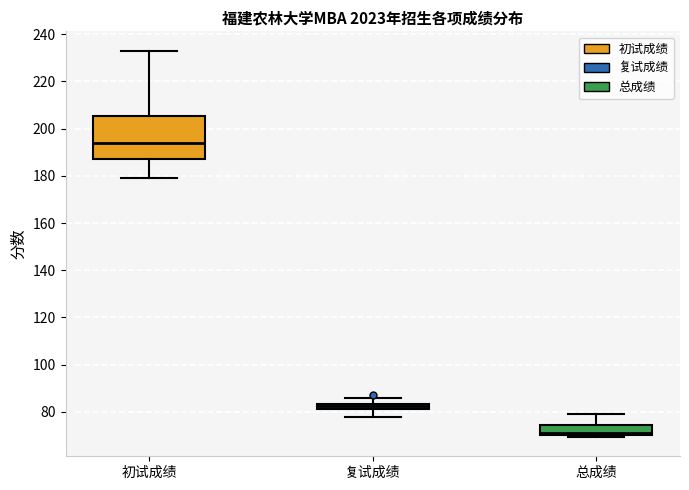

Comparing the boxes themselves (not the whiskers), which one is the tallest?

初试成绩